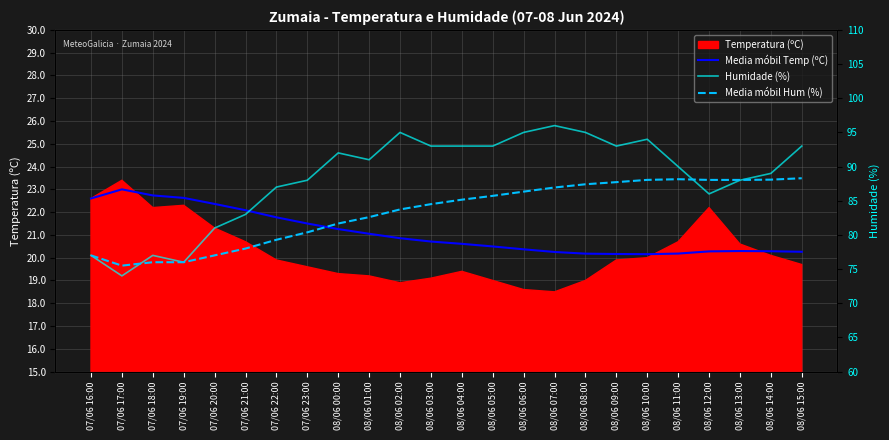

In Media móbil Temp (ºC), how many points are higher than both neighbors (excluding endpoints)?

2